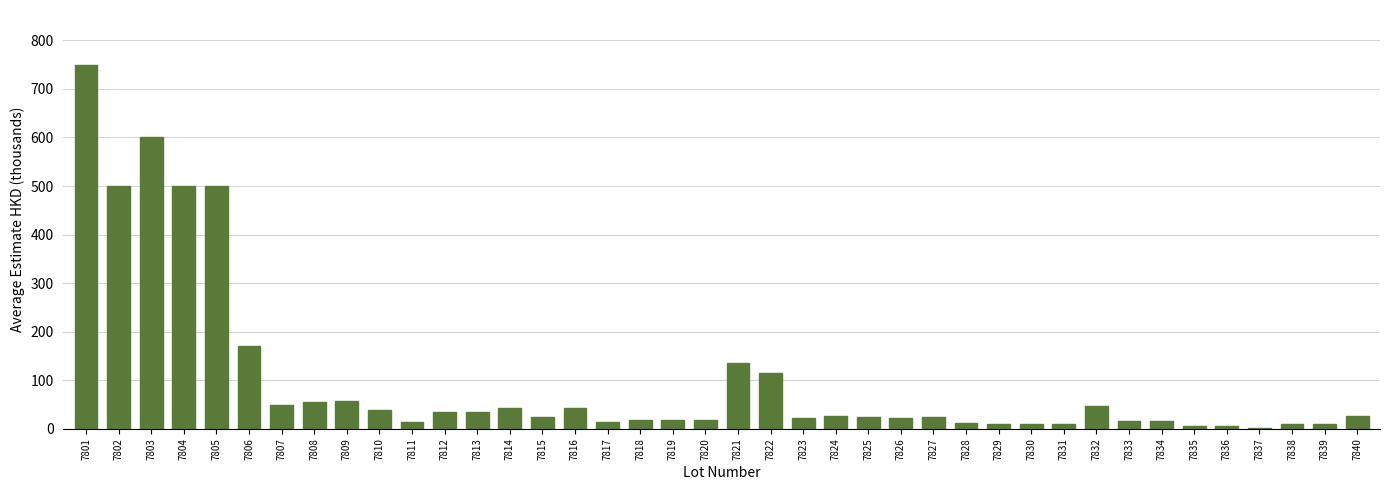

What is the average value?

100.9